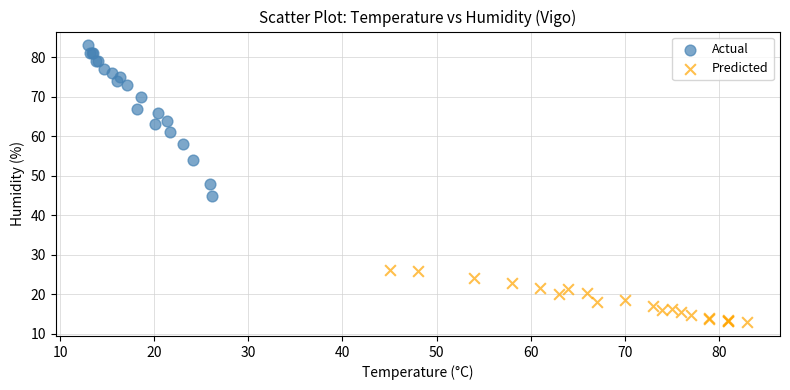

Which series contains the lowest Y value?

Predicted